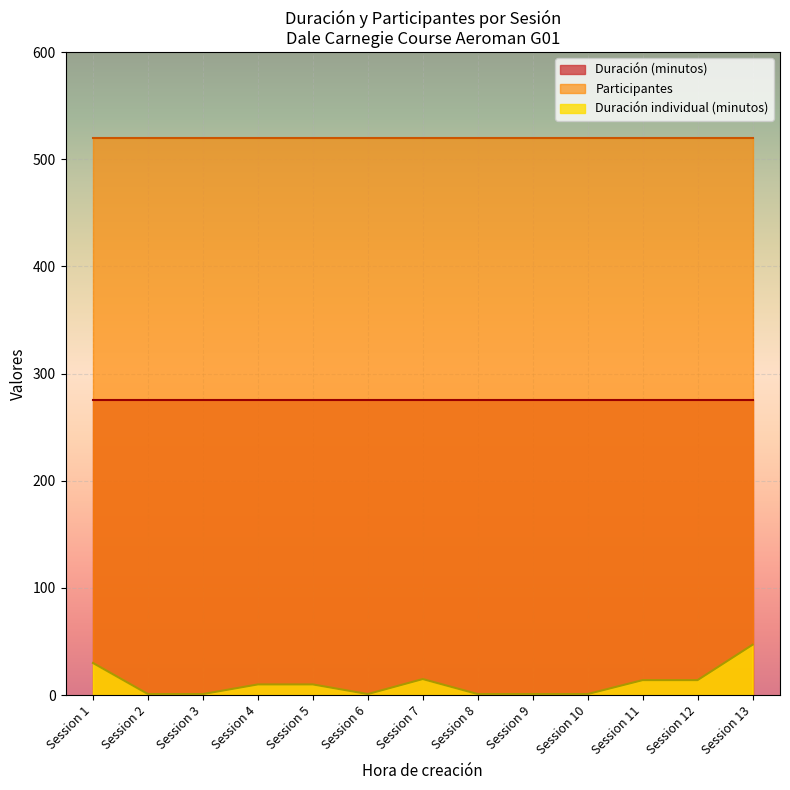

The value of Participantes at Session 8 is 149. True or false?

False